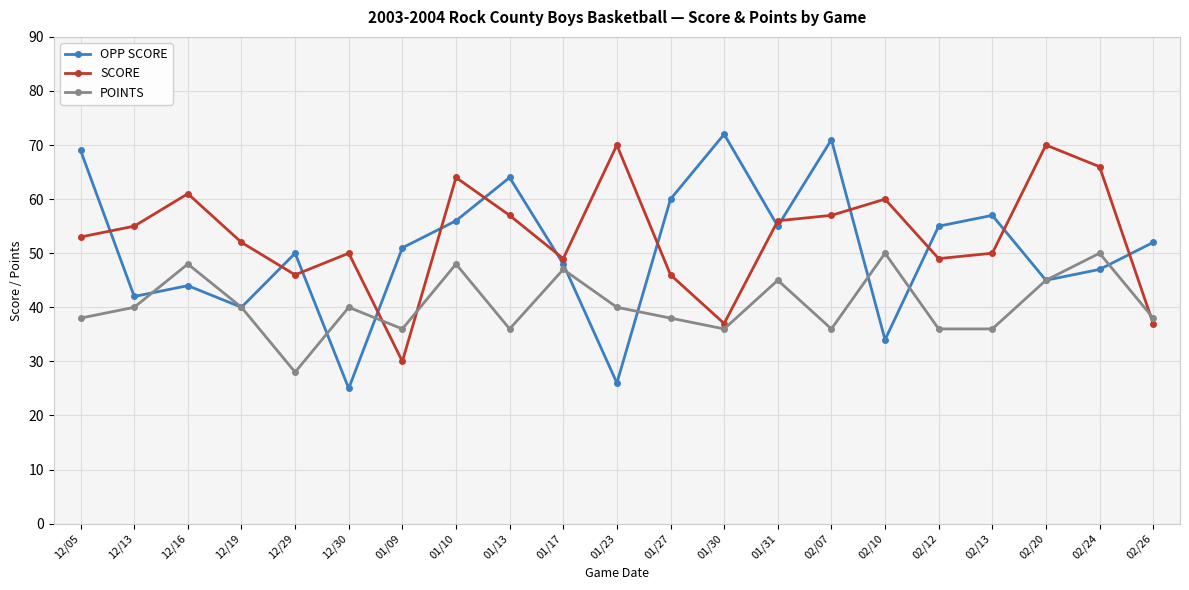

What is the total value across all series at 01/31?

156